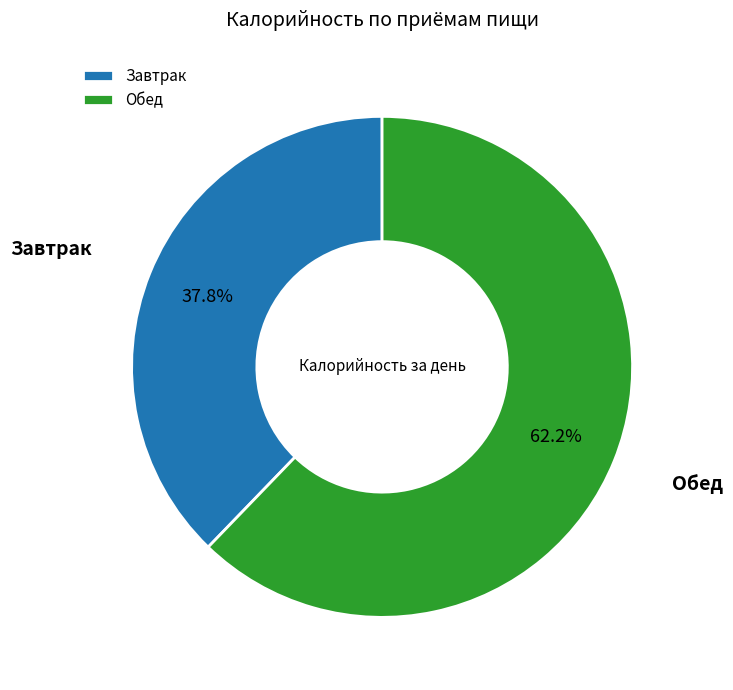

How many slices are in this pie chart?

2